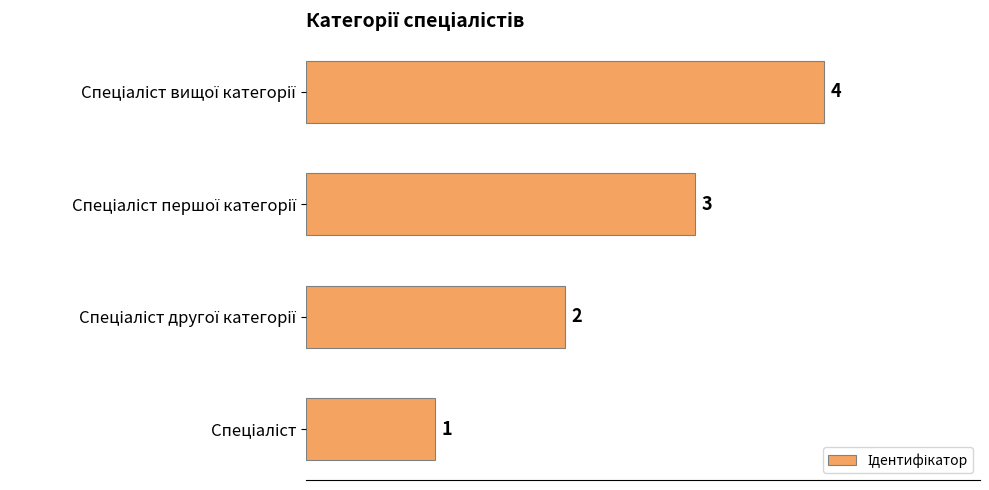

How many values are between 2 and 4?

3